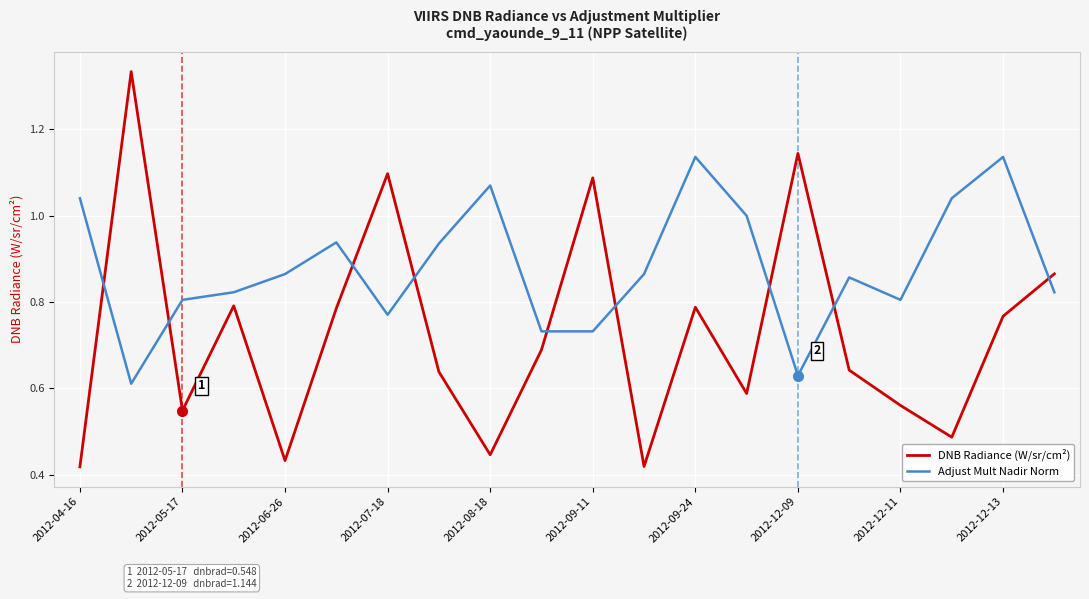

How many interior local peaks does the Adjust Mult Nadir Norm series have?

5